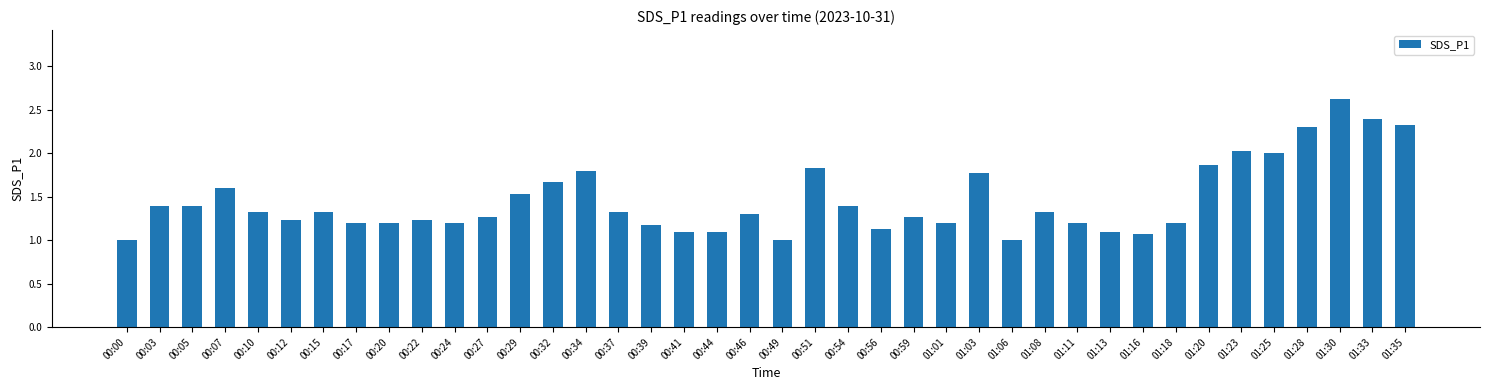

What is the label of the 22nd bar from the right?

00:44